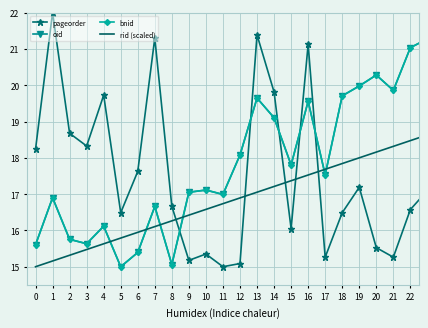

True or false: oid and pageorder cross at least once.

True